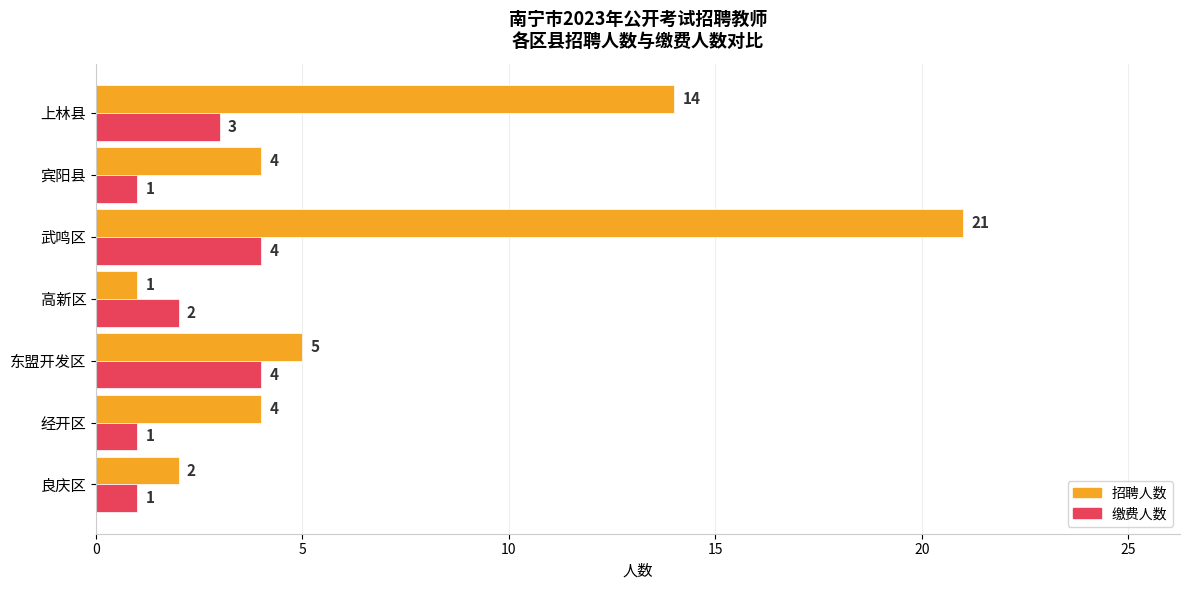

Which series has the largest range (max minus min)?

招聘人数